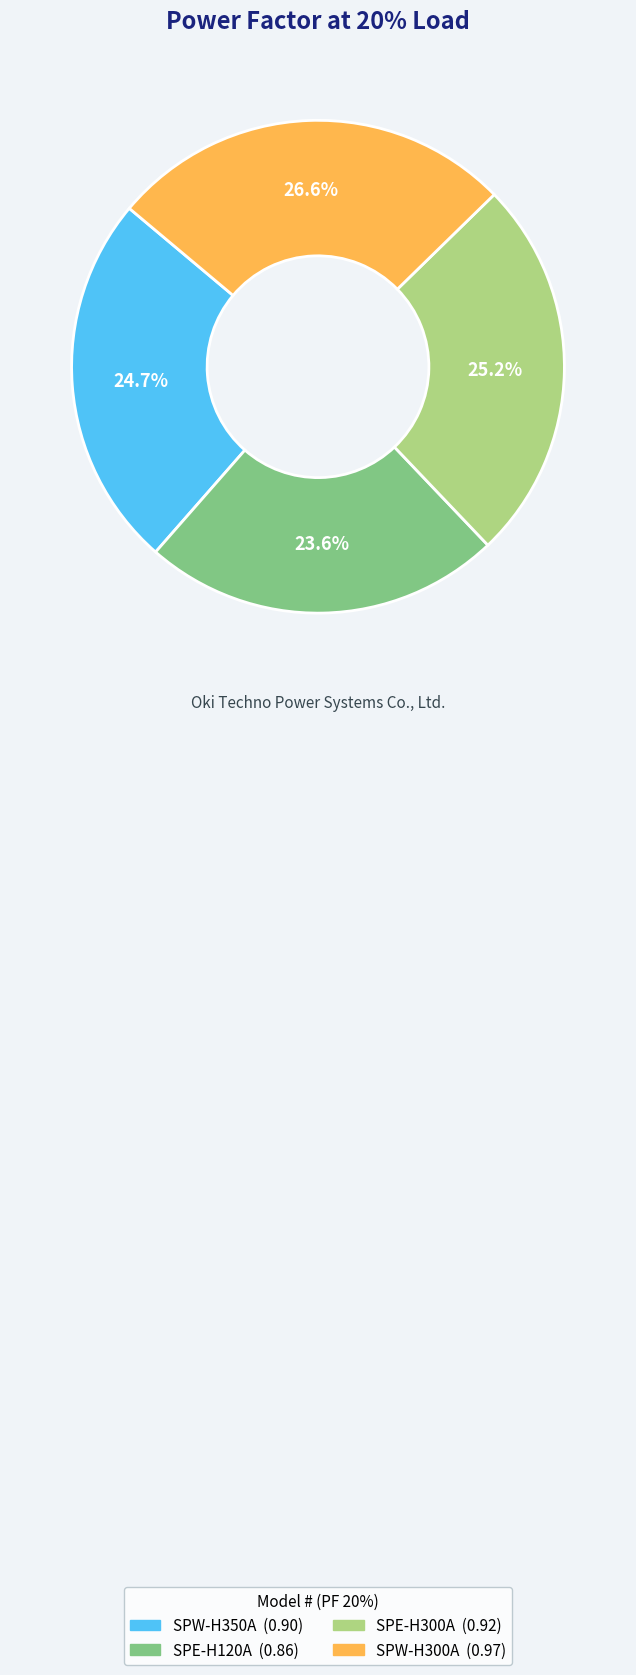

Is there any slice that represents more than half of the pie?

No